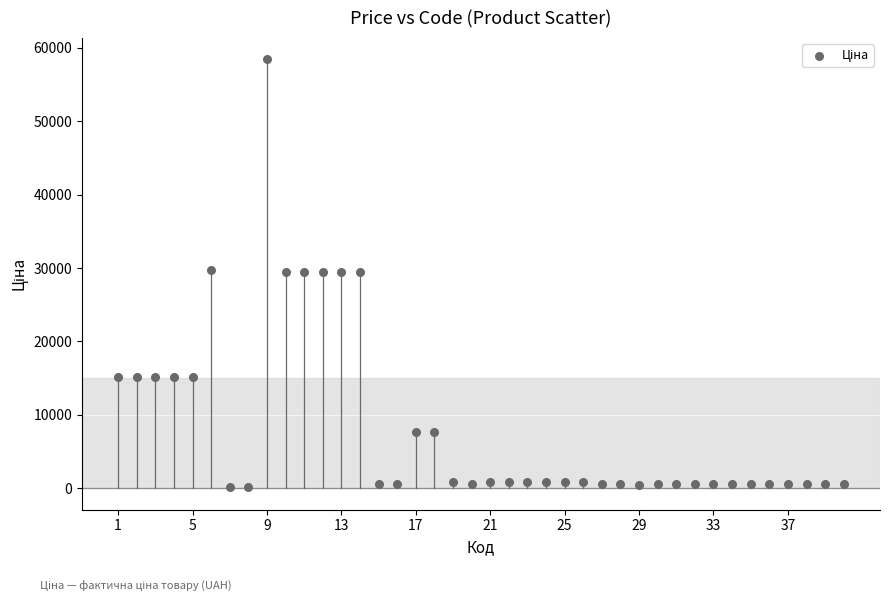

What is the range of Y values (max minus min)?

58312.4